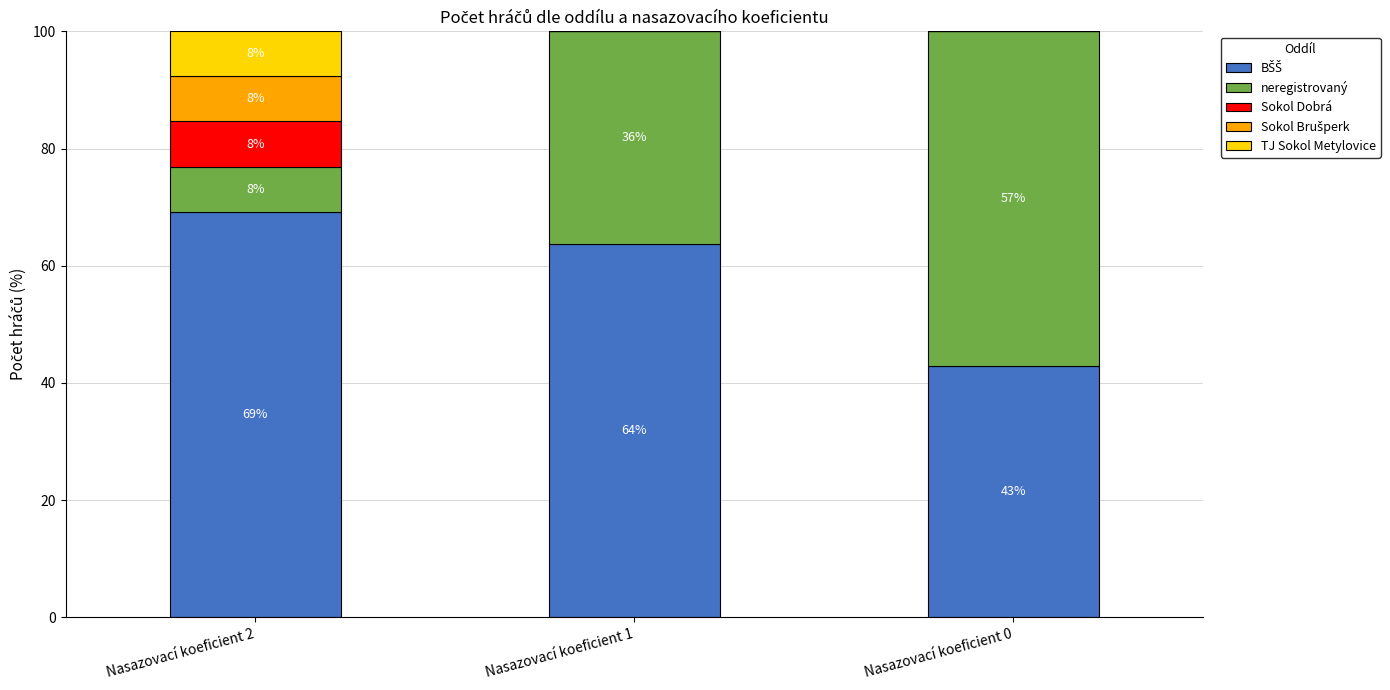

Rank the series by their maximum value, from lowest to highest.

Sokol Dobrá, Sokol Brušperk, TJ Sokol Metylovice, neregistrovaný, BŠŠ